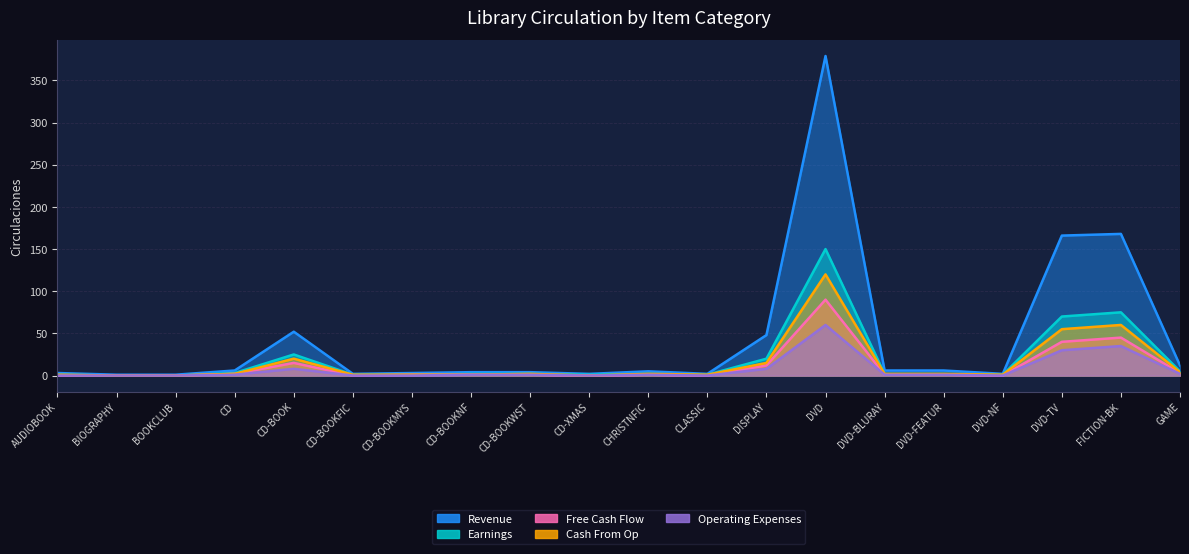

At which category does Cash From Op reach its first local valley?

CD-XMAS